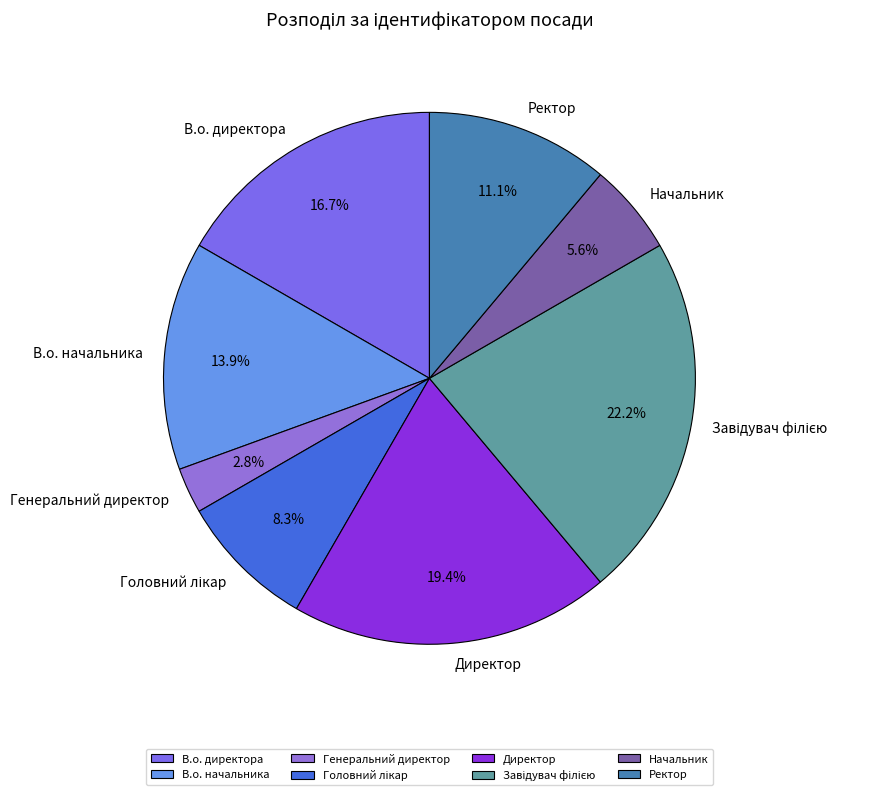

Which category has the smallest portion of the pie?

Генеральний директор